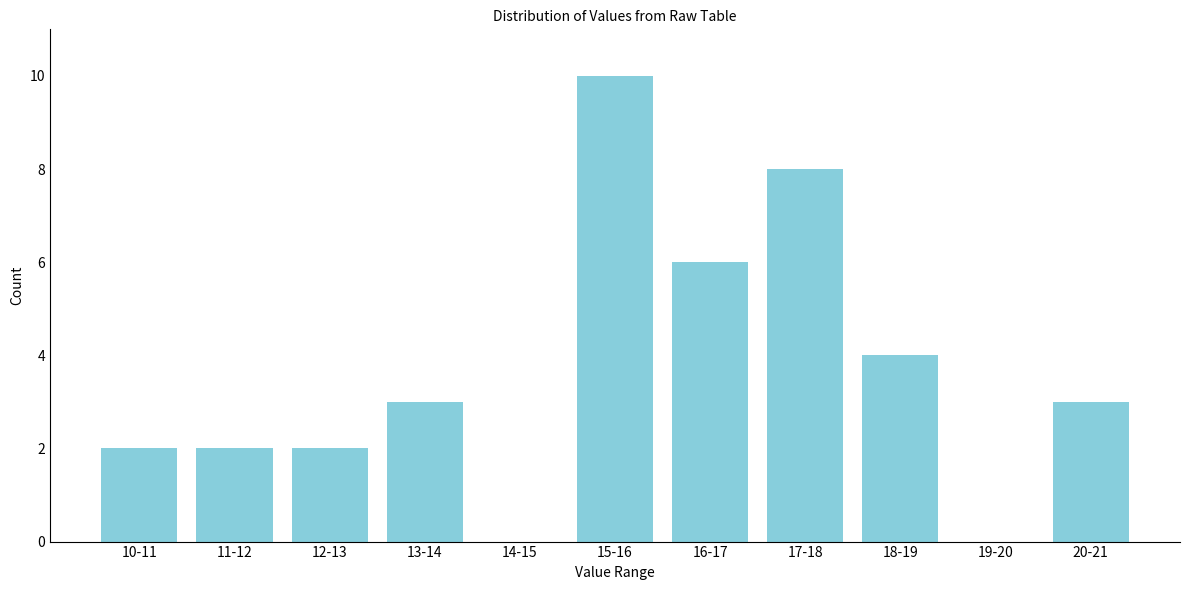

Reading left to right, list all the values displayed in this chart.

10-11=2	11-12=2	12-13=2	13-14=3	14-15=0	15-16=10	16-17=6	17-18=8	18-19=4	19-20=0	20-21=3